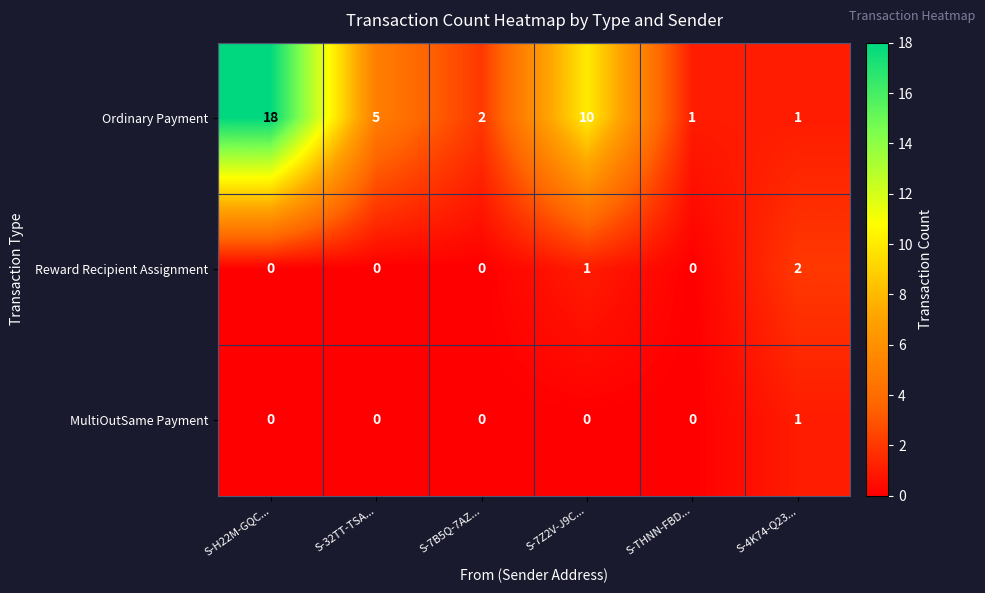

What is the average value of the Ordinary Payment series?

6